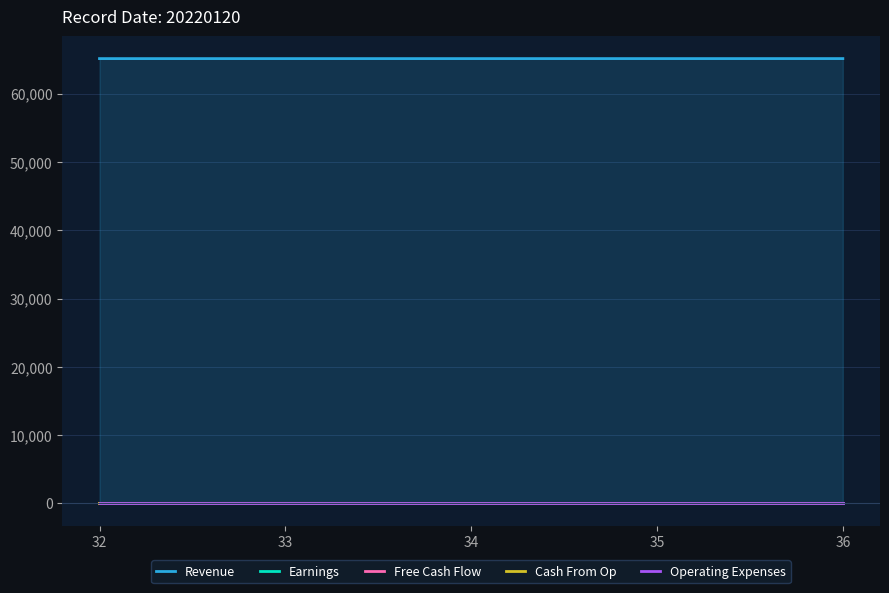

True or false: Operating Expenses and Cash From Op cross at least once.

False